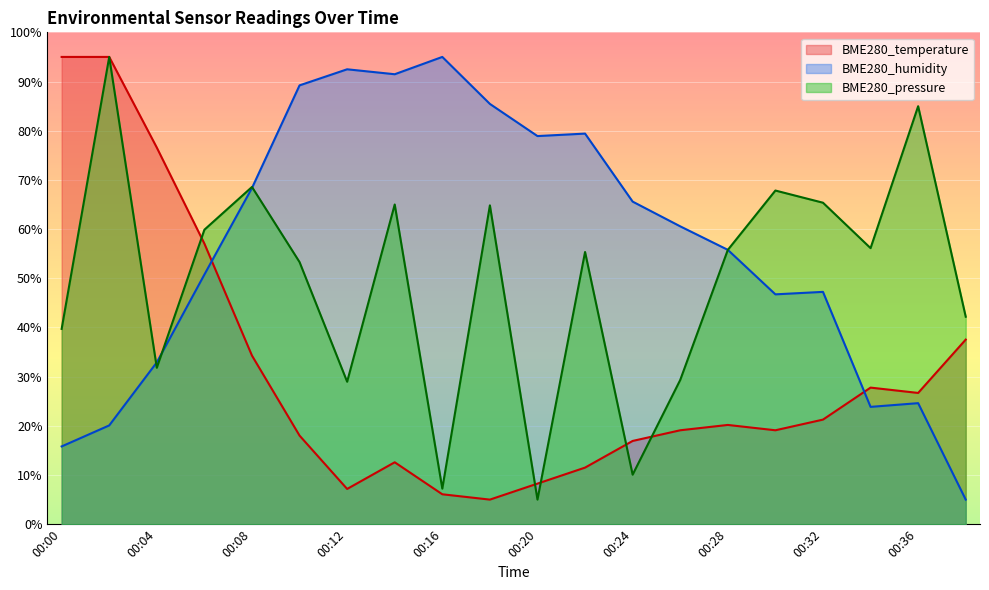

Rank the series by their maximum value, from highest to lowest.

BME280_temperature, BME280_humidity, BME280_pressure_scaled